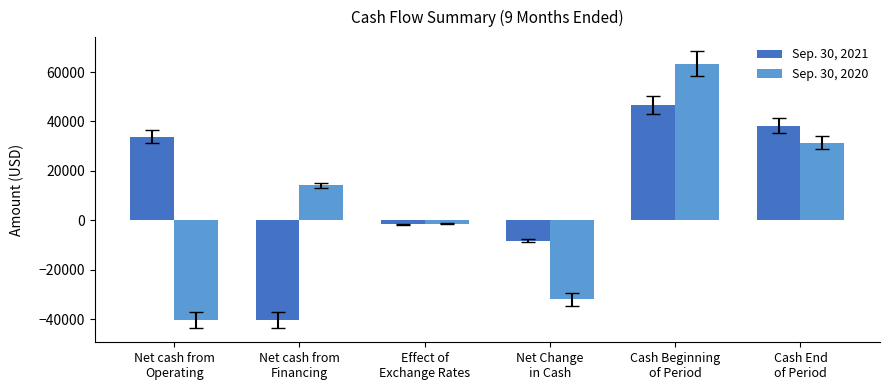

Is it true that Sep. 30, 2021 equals 64518 at Cash End
of Period?

False